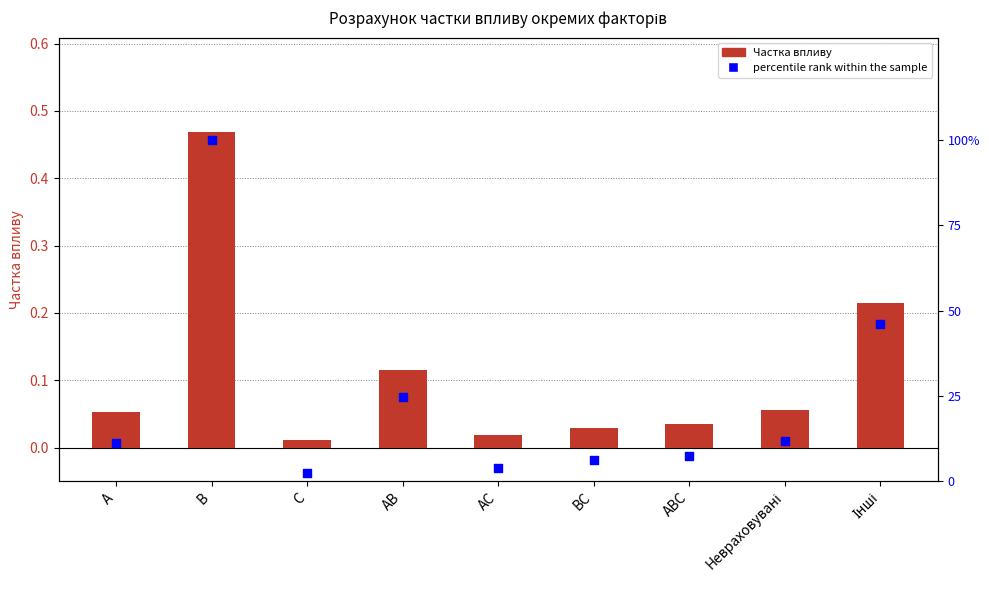

Which series has the widest spread of Y values?

percentile rank within the sample